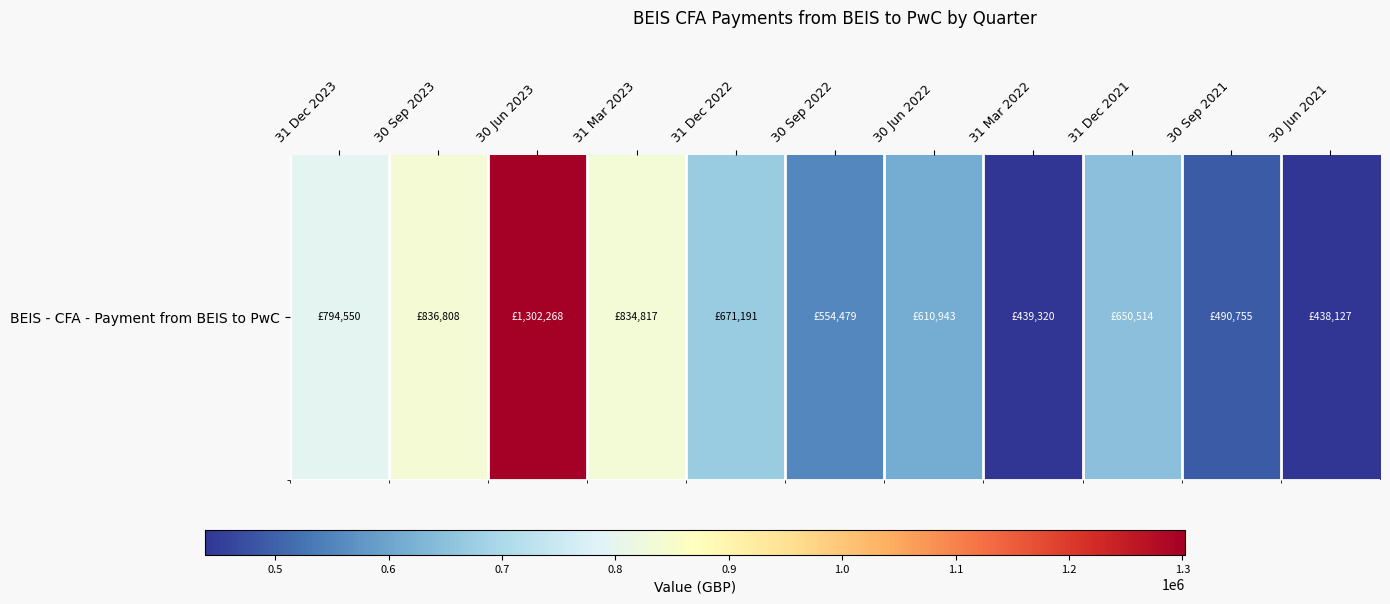

Rank the categories by value from lowest to highest.

30 Jun 2021, 31 Mar 2022, 30 Sep 2021, 30 Sep 2022, 30 Jun 2022, 31 Dec 2021, 31 Dec 2022, 31 Dec 2023, 31 Mar 2023, 30 Sep 2023, 30 Jun 2023